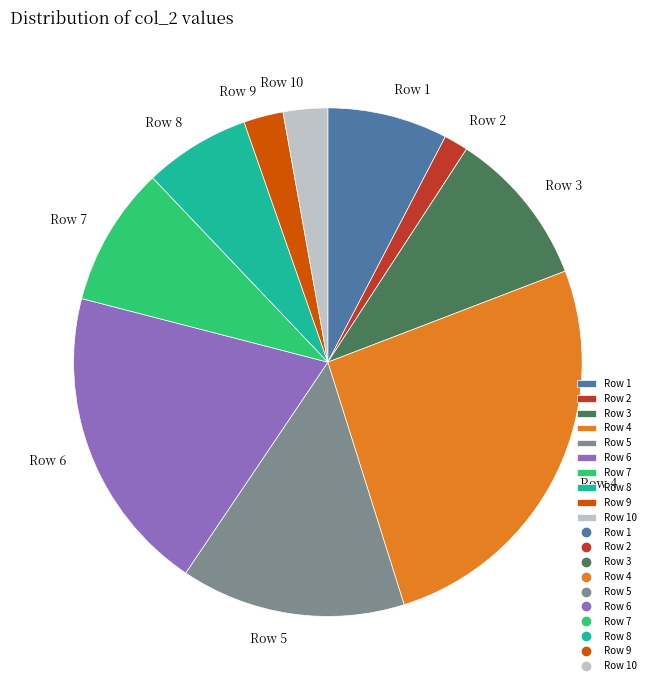

Is it true that Row 7 is 9% of the pie?

True